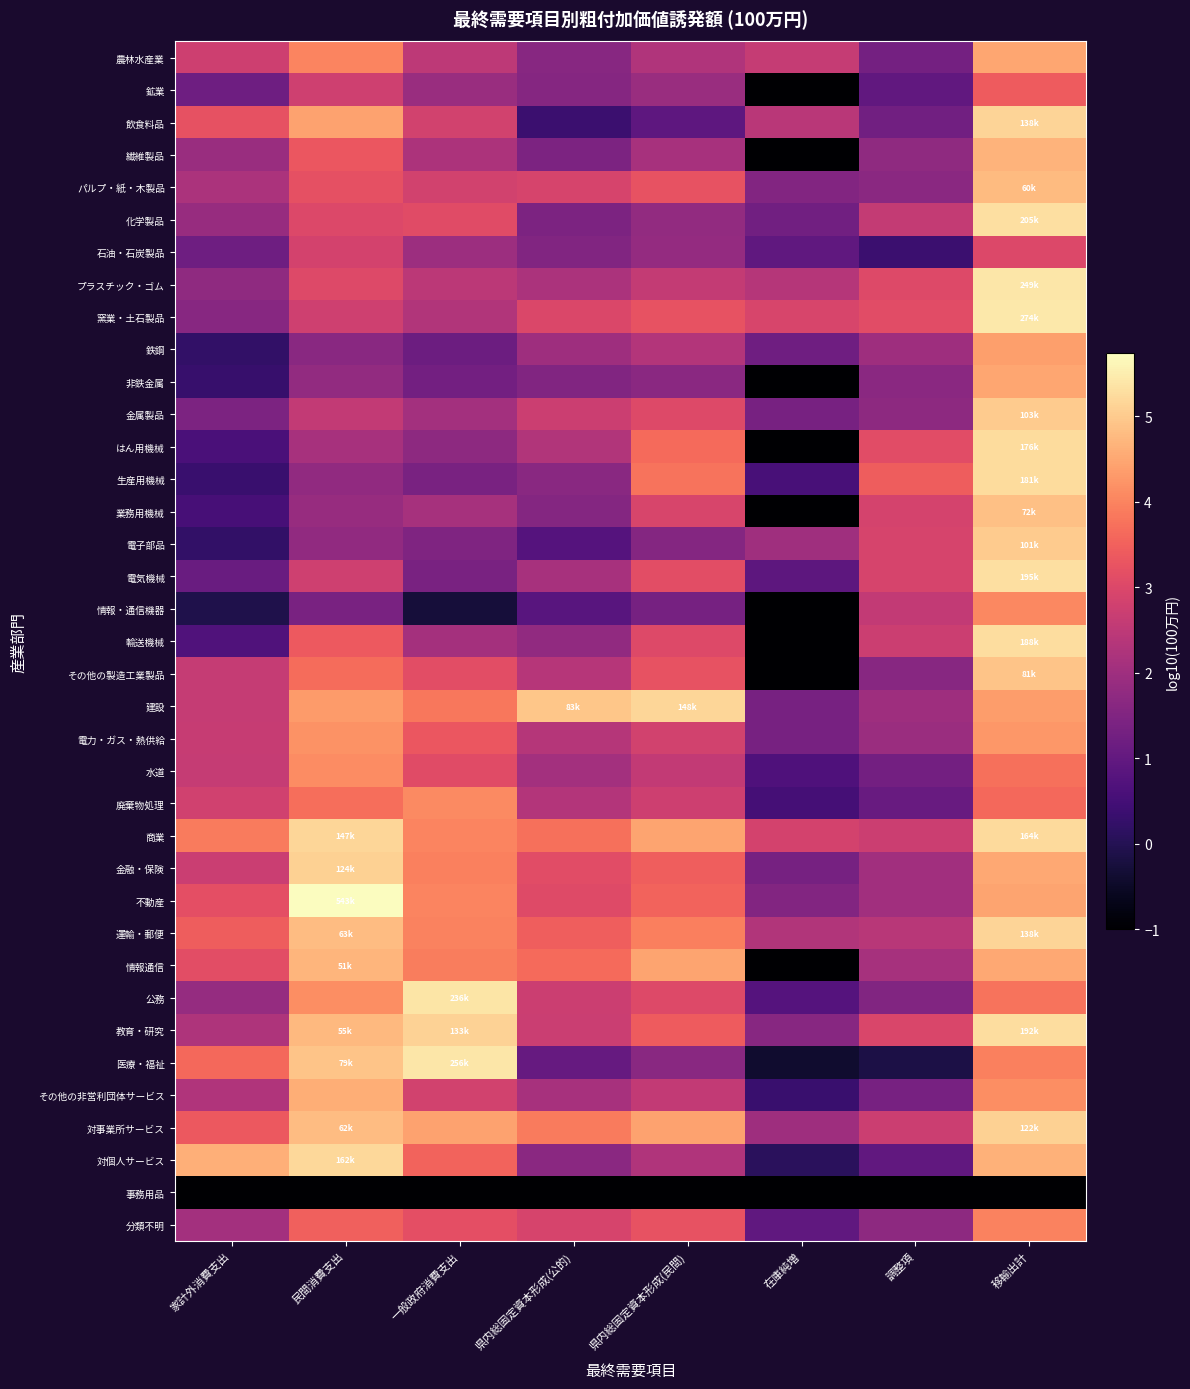

How many categories are shown in the chart?

8